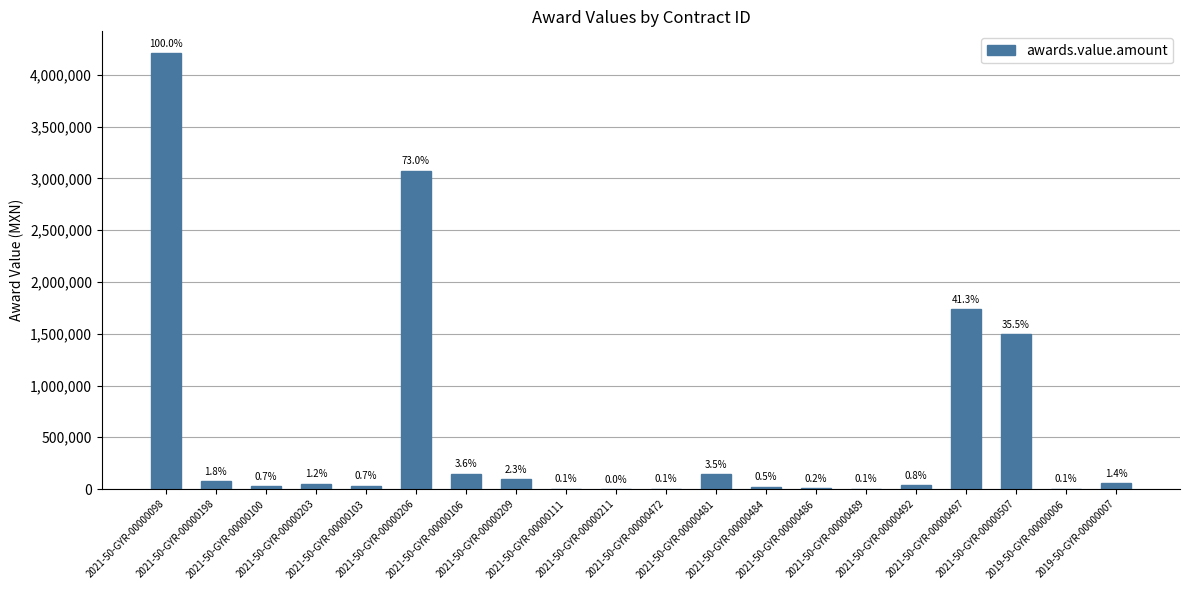

Rank the categories by value from lowest to highest.

2021-50-GYR-00000211, 2021-50-GYR-00000489, 2019-50-GYR-00000006, 2021-50-GYR-00000472, 2021-50-GYR-00000111, 2021-50-GYR-00000486, 2021-50-GYR-00000484, 2021-50-GYR-00000100, 2021-50-GYR-00000103, 2021-50-GYR-00000492, 2021-50-GYR-00000203, 2019-50-GYR-00000007, 2021-50-GYR-00000198, 2021-50-GYR-00000209, 2021-50-GYR-00000481, 2021-50-GYR-00000106, 2021-50-GYR-00000507, 2021-50-GYR-00000497, 2021-50-GYR-00000206, 2021-50-GYR-00000098